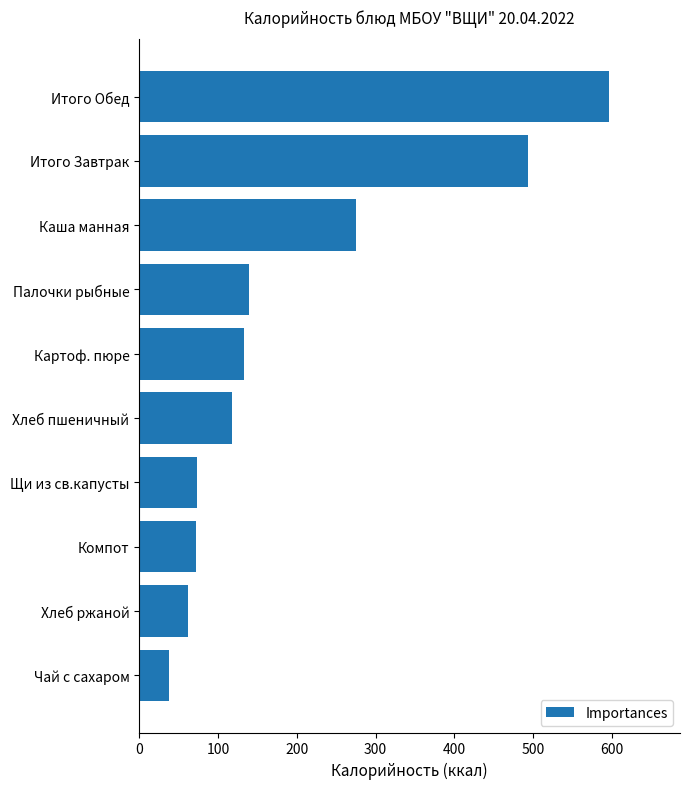

What value does the data have at Итого Завтрак?

492.9